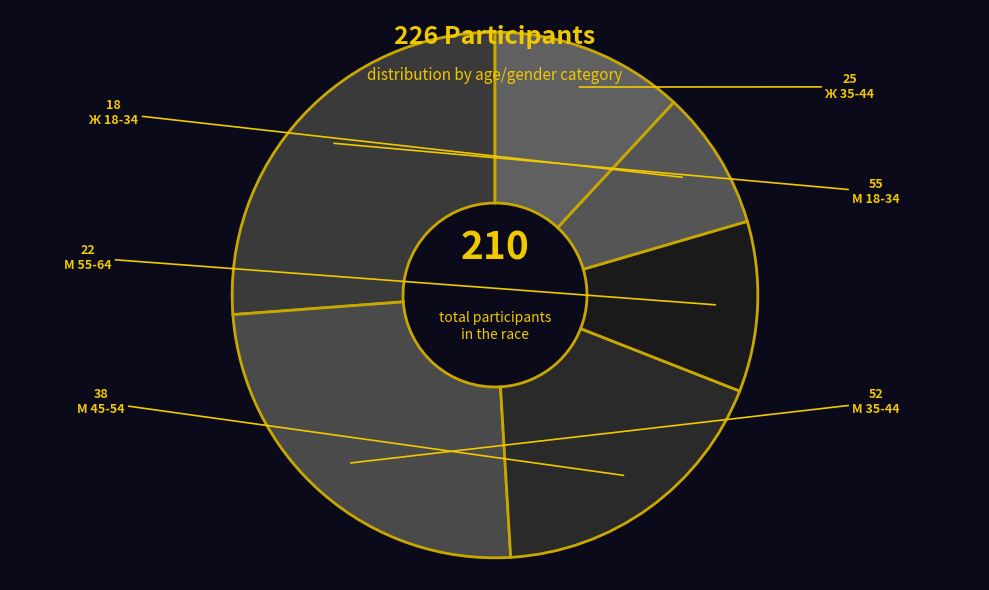

How many slices are in this pie chart?

6